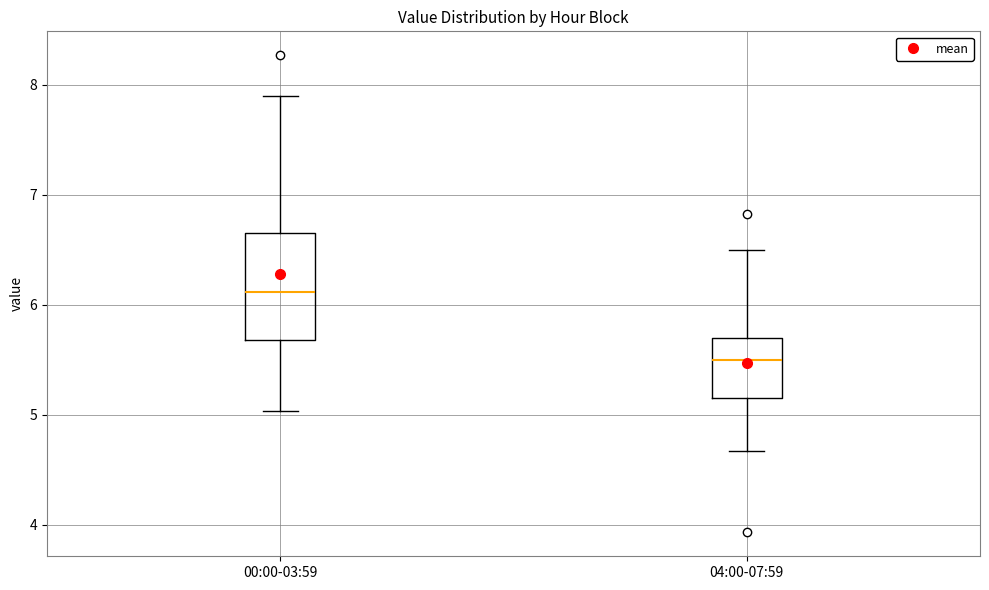

Reading left to right, read every box against the y-axis: the position of its median line, the range the box covers, and the ends of its whiskers. The values are not printed on the chart, so give them approximately, as read against the axis.

00:00-03:59: median 6.1, box 5.7 to 6.7, whiskers 5.0 to 7.9
04:00-07:59: median 5.5, box 5.2 to 5.7, whiskers 4.7 to 6.5